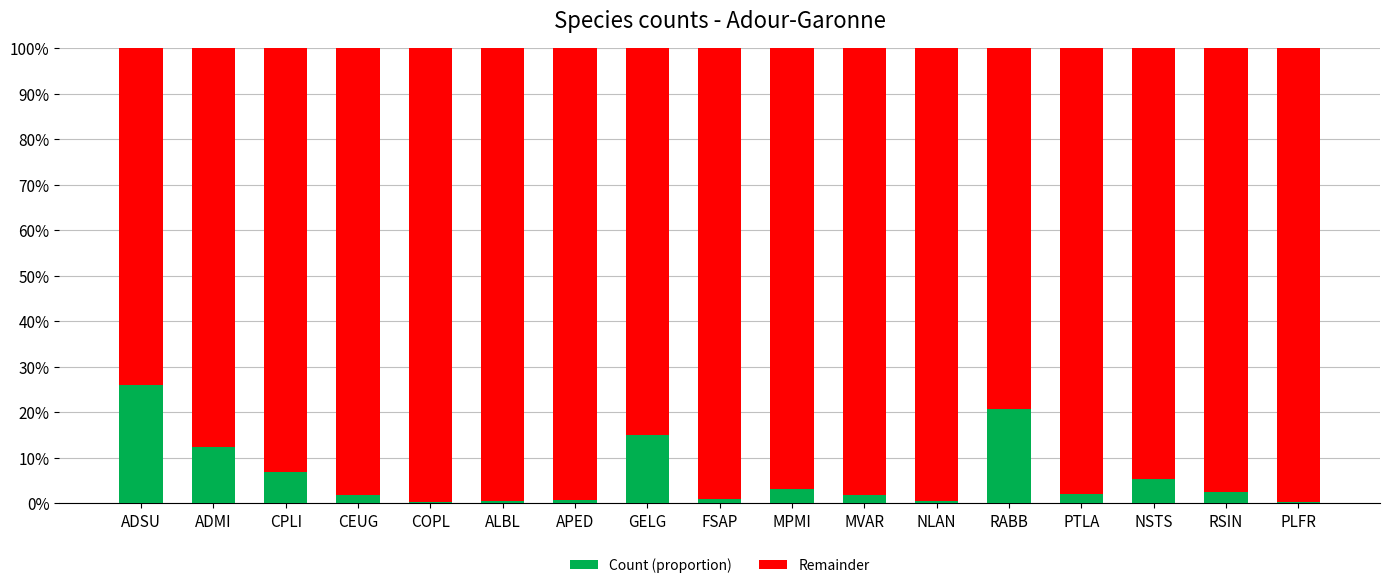

What is the sum of all Count (proportion) values?

100.0